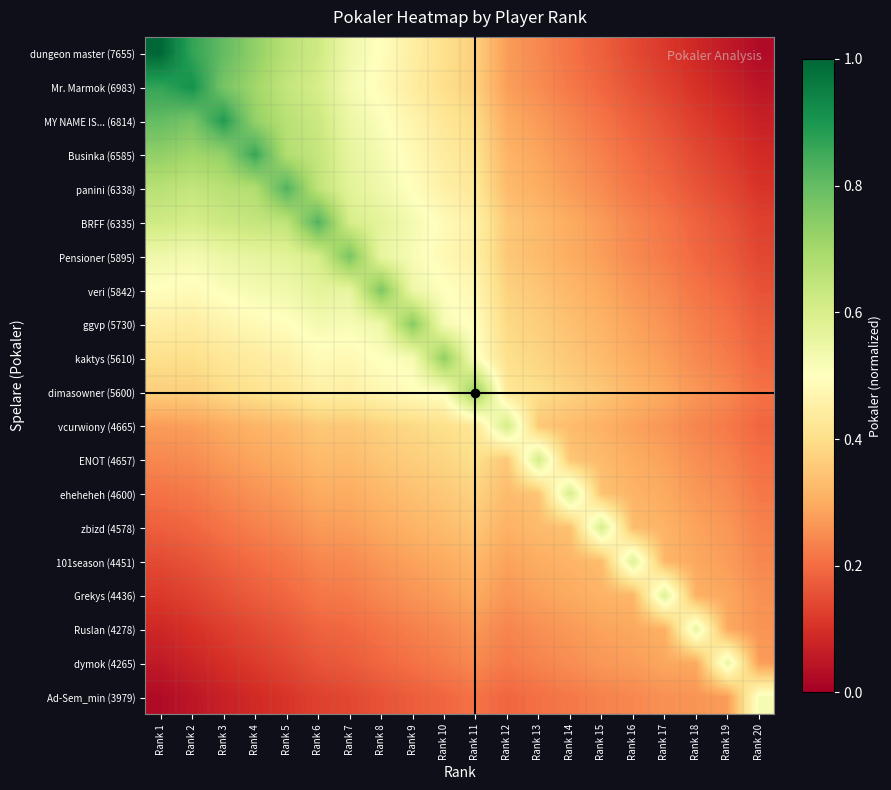

At Rank 1, list the series in order from smallest to largest.

Ad-Sem_min (3979), dymok (4265), Ruslan (4278), Grekys (4436), 101season (4451), zbizd (4578), eheheheh (4600), ENOT (4657), vcurwiony (4665), dimasowner (5600), kaktys (5610), ggvp (5730), veri (5842), Pensioner (5895), BRFF (6335), panini (6338), Businka (6585), MY NAME IS... (6814), Mr. Marmok (6983), dungeon master (7655)